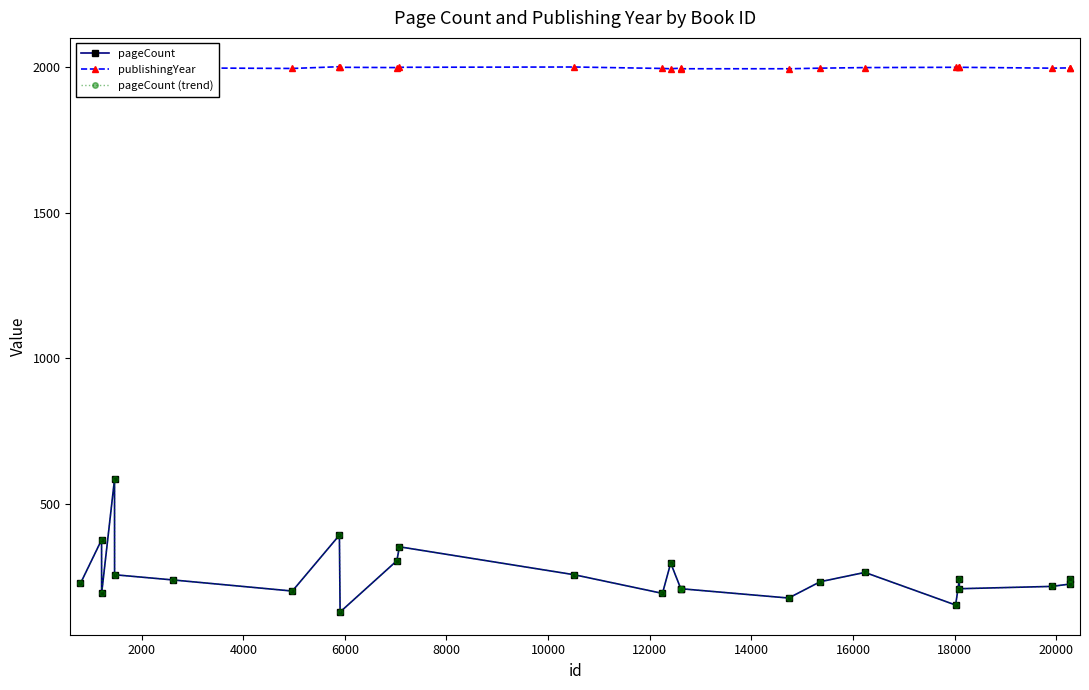

Is this an area chart (filled region under the line)?

No